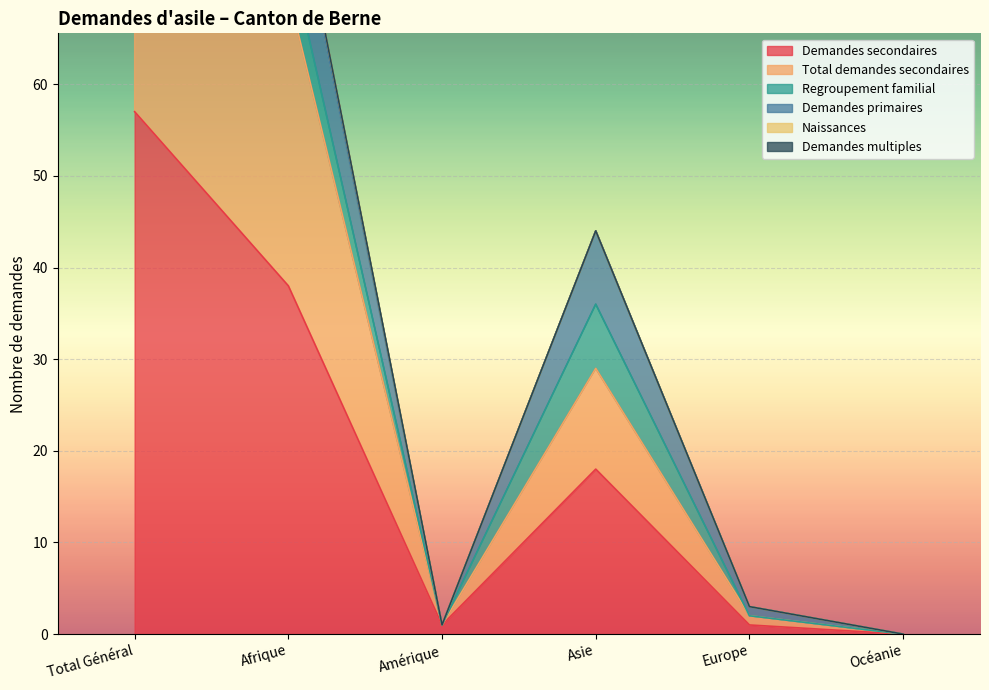

The value of Demandes secondaires at Asie is 18. True or false?

True